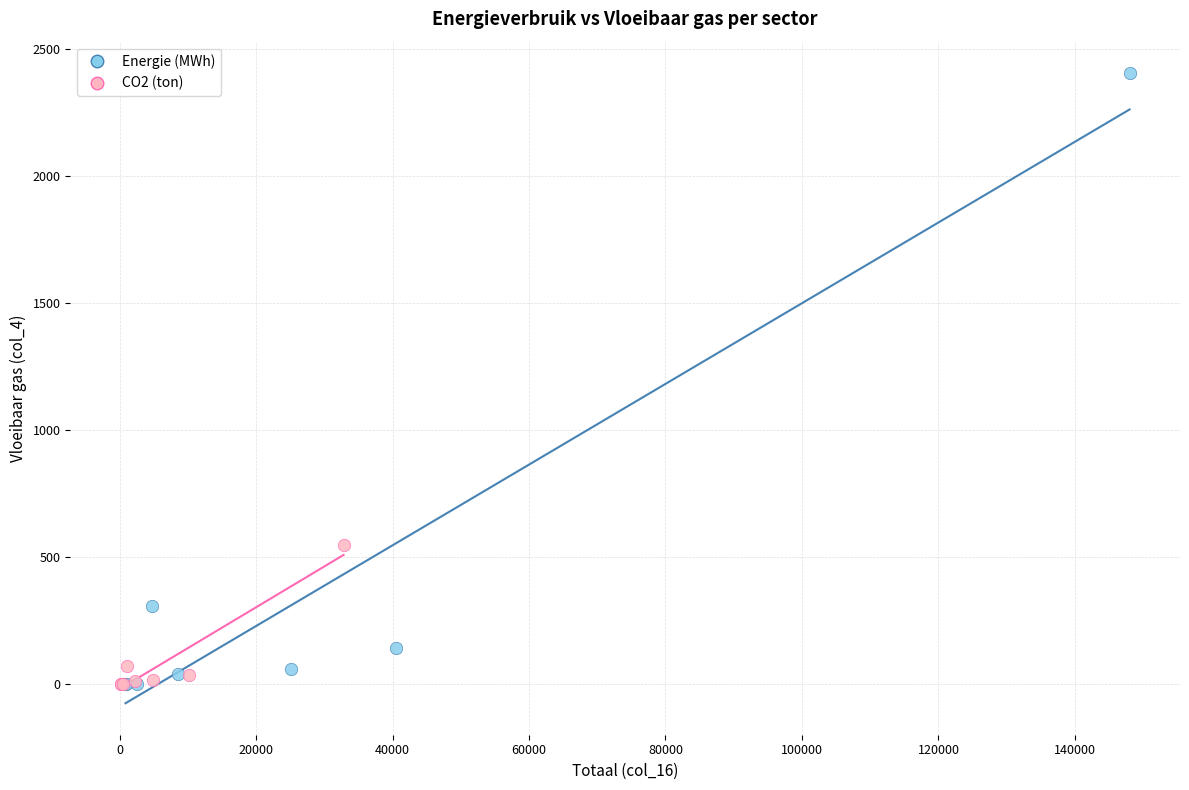

What are all the series names shown in the legend?

Energie (MWh), CO2 (ton)